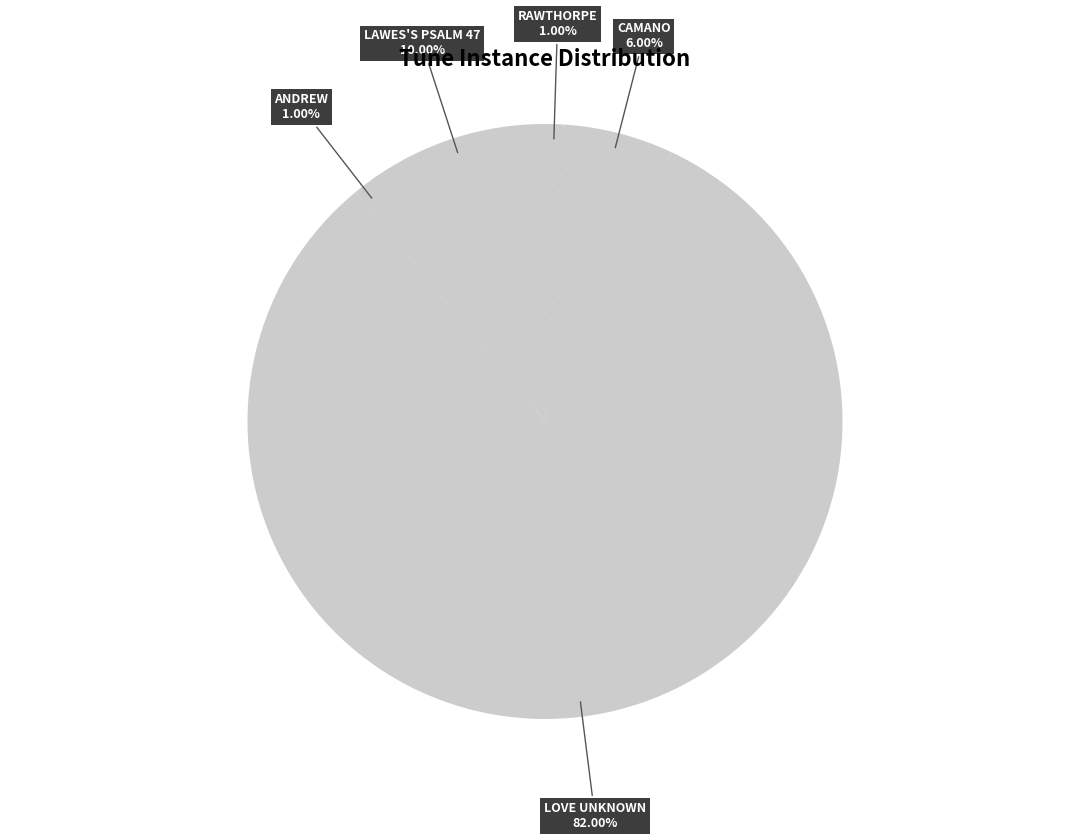

What is the ratio of the value at ANDREW to the value at LAWES'S PSALM 47?

0.1